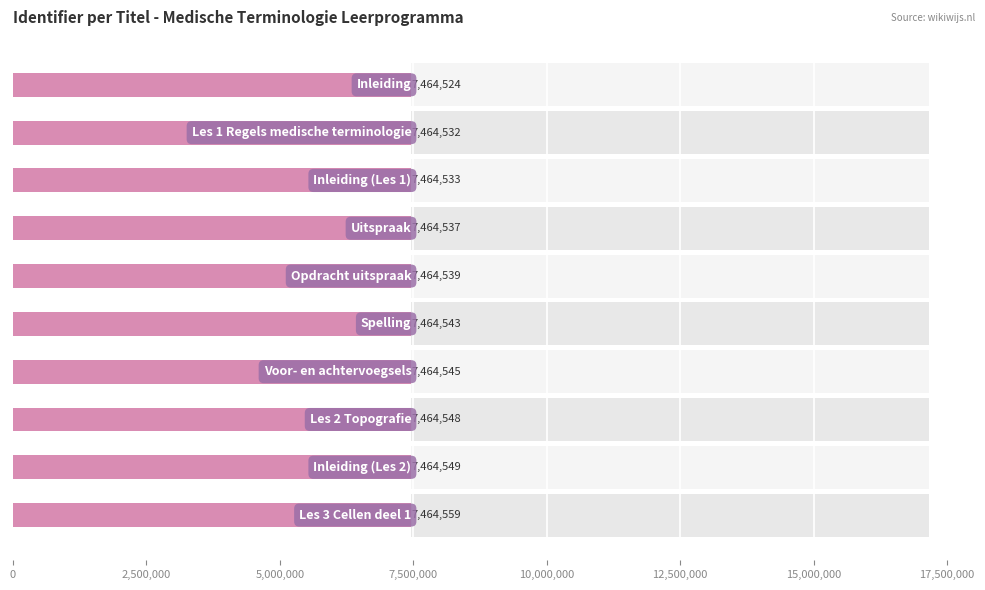

What is the difference between the maximum and minimum values?

35